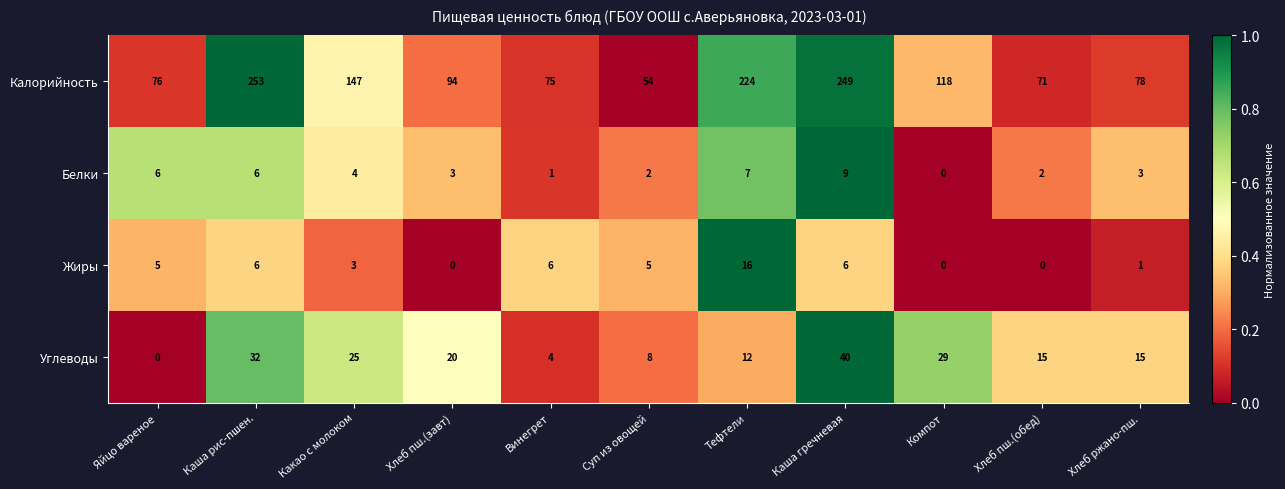

Where is Углеводы nearest to the value 20?

Хлеб пш.(завт)